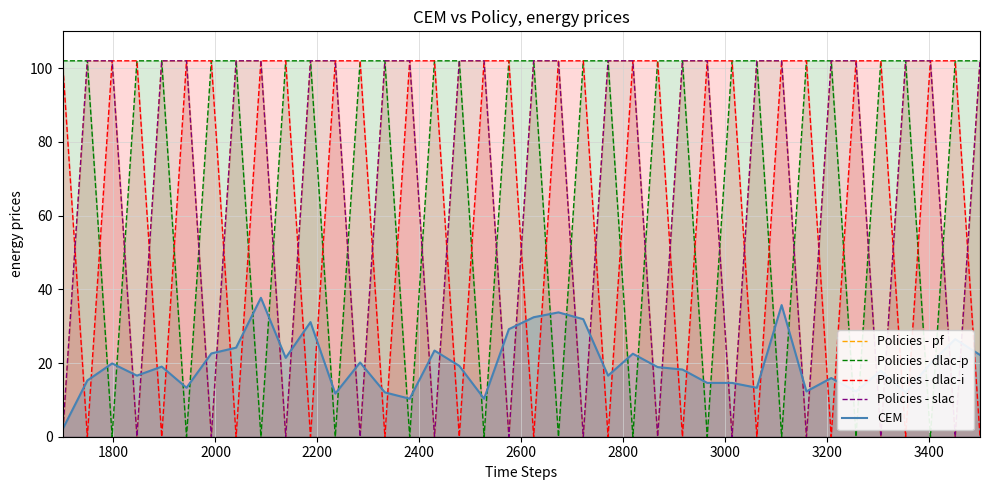

True or false: Policies - dlac-i and Policies - slac cross at least once.

True